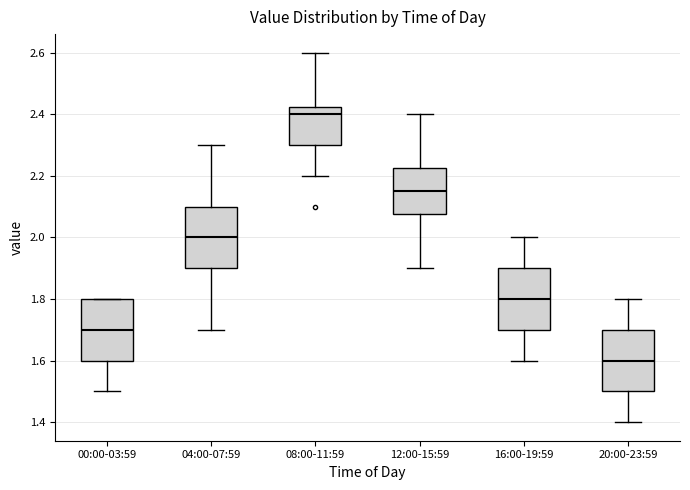

Reading left to right, read every box against the y-axis: the position of its median line, the range the box covers, and the ends of its whiskers. The values are not printed on the chart, so give them approximately, as read against the axis.

00:00-03:59: median 1.70, box 1.60 to 1.80, whiskers 1.50 to 1.80
04:00-07:59: median 2.00, box 1.90 to 2.10, whiskers 1.70 to 2.30
08:00-11:59: median 2.40, box 2.30 to 2.42, whiskers 2.20 to 2.60
12:00-15:59: median 2.16, box 2.08 to 2.22, whiskers 1.90 to 2.40
16:00-19:59: median 1.80, box 1.70 to 1.90, whiskers 1.60 to 2.00
20:00-23:59: median 1.60, box 1.50 to 1.70, whiskers 1.40 to 1.80